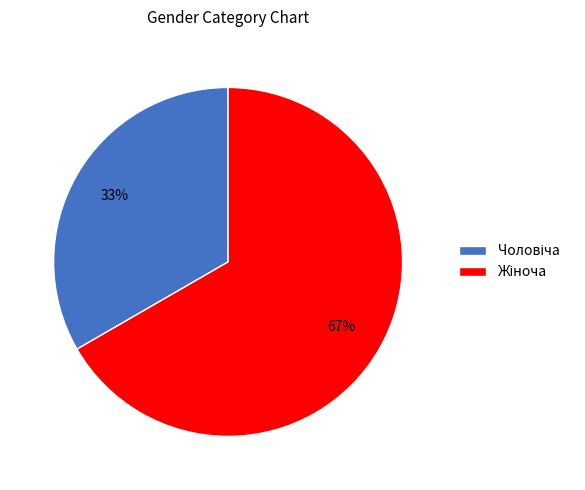

Does any single category account for the majority?

Yes